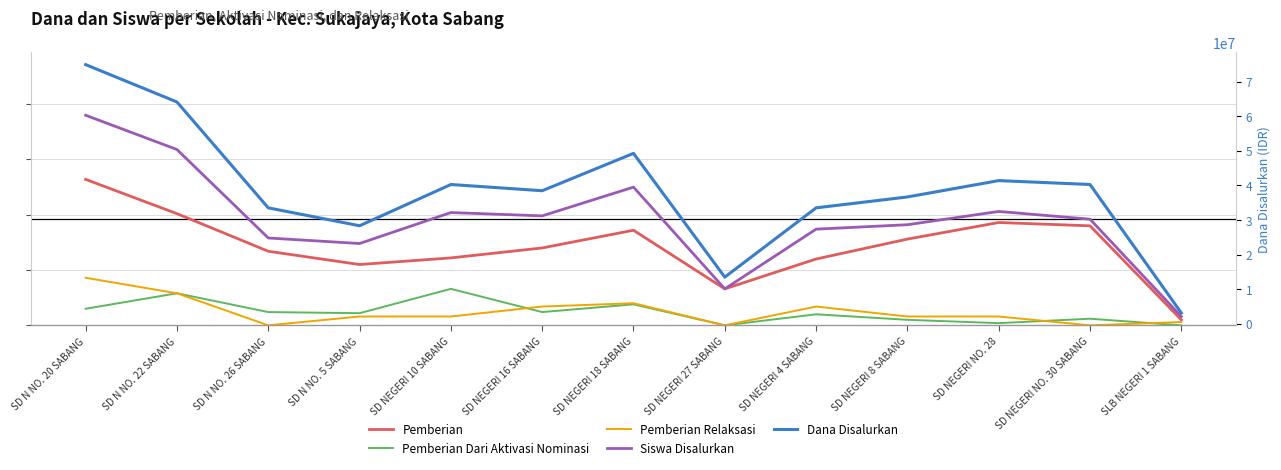

Reading left to right, transcribe all the data shown in this chart.

Pemberian: SD N NO. 20 SABANG=132	SD N NO. 22 SABANG=101	SD N NO. 26 SABANG=67	SD N NO. 5 SABANG=55	SD NEGERI 10 SABANG=61	SD NEGERI 16 SABANG=70	SD NEGERI 18 SABANG=86	SD NEGERI 27 SABANG=33	SD NEGERI 4 SABANG=60	SD NEGERI 8 SABANG=78	SD NEGERI NO. 28=93	SD NEGERI NO. 30 SABANG=90	SLB NEGERI 1 SABANG=5
Pemberian Dari Aktivasi Nominasi: SD N NO. 20 SABANG=15	SD N NO. 22 SABANG=29	SD N NO. 26 SABANG=12	SD N NO. 5 SABANG=11	SD NEGERI 10 SABANG=33	SD NEGERI 16 SABANG=12	SD NEGERI 18 SABANG=19	SD NEGERI 27 SABANG=0	SD NEGERI 4 SABANG=10	SD NEGERI 8 SABANG=5	SD NEGERI NO. 28=2	SD NEGERI NO. 30 SABANG=6	SLB NEGERI 1 SABANG=0
Pemberian Relaksasi: SD N NO. 20 SABANG=43	SD N NO. 22 SABANG=29	SD N NO. 26 SABANG=0	SD N NO. 5 SABANG=8	SD NEGERI 10 SABANG=8	SD NEGERI 16 SABANG=17	SD NEGERI 18 SABANG=20	SD NEGERI 27 SABANG=0	SD NEGERI 4 SABANG=17	SD NEGERI 8 SABANG=8	SD NEGERI NO. 28=8	SD NEGERI NO. 30 SABANG=0	SLB NEGERI 1 SABANG=3
Siswa Disalurkan: SD N NO. 20 SABANG=190	SD N NO. 22 SABANG=159	SD N NO. 26 SABANG=79	SD N NO. 5 SABANG=74	SD NEGERI 10 SABANG=102	SD NEGERI 16 SABANG=99	SD NEGERI 18 SABANG=125	SD NEGERI 27 SABANG=33	SD NEGERI 4 SABANG=87	SD NEGERI 8 SABANG=91	SD NEGERI NO. 28=103	SD NEGERI NO. 30 SABANG=96	SLB NEGERI 1 SABANG=8
Dana Disalurkan: SD N NO. 20 SABANG=74925000	SD N NO. 22 SABANG=64125000	SD N NO. 26 SABANG=33525000	SD N NO. 5 SABANG=28350000	SD NEGERI 10 SABANG=40275000	SD NEGERI 16 SABANG=38475000	SD NEGERI 18 SABANG=49275000	SD NEGERI 27 SABANG=13500000	SD NEGERI 4 SABANG=33525000	SD NEGERI 8 SABANG=36675000	SD NEGERI NO. 28=41400000	SD NEGERI NO. 30 SABANG=40275000	SLB NEGERI 1 SABANG=3150000